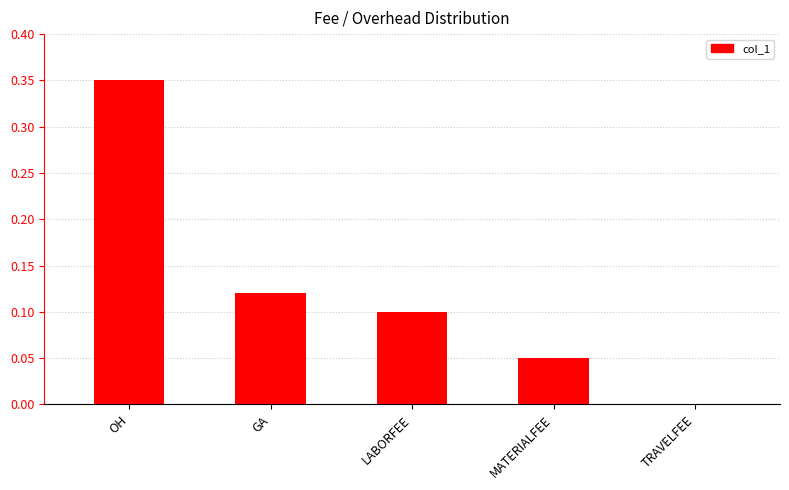

The chart shows a value of 0.1 at LABORFEE. True or false?

True